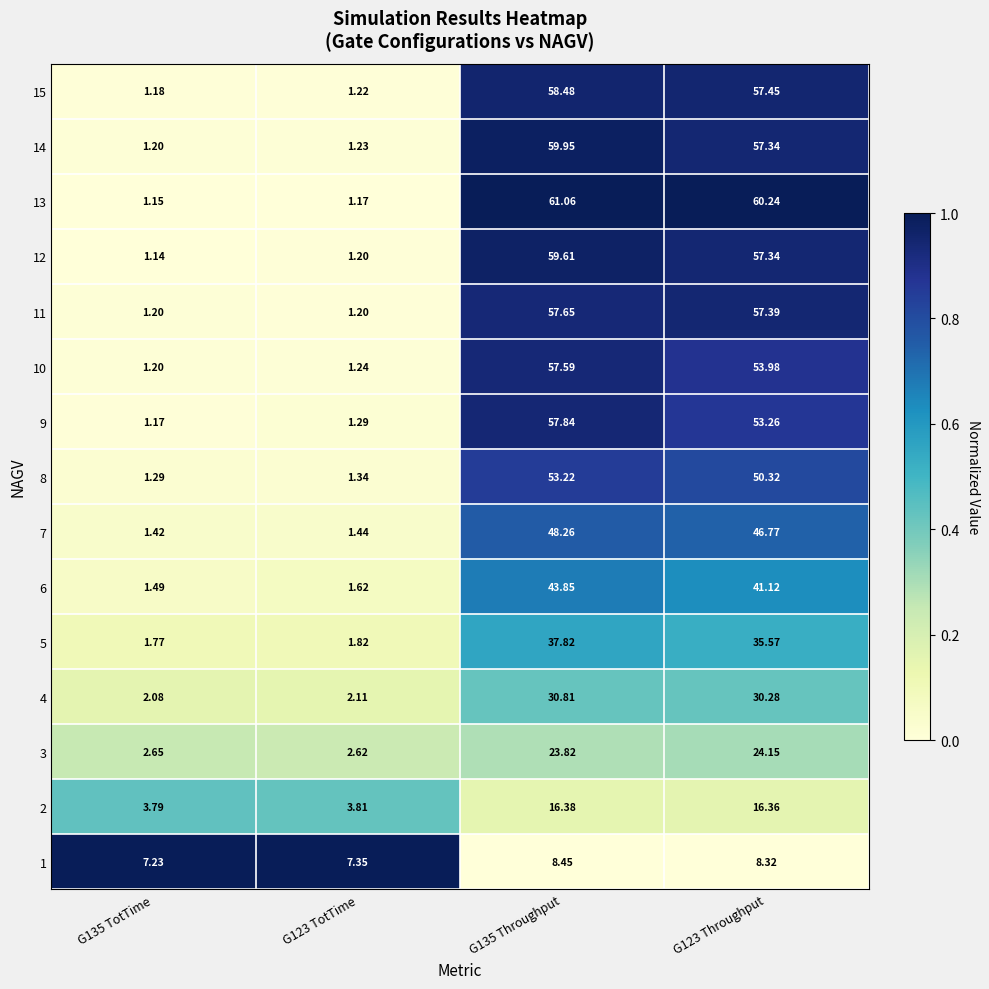

What is the spread (max minus min) of values at G135 TotTime?

6.1